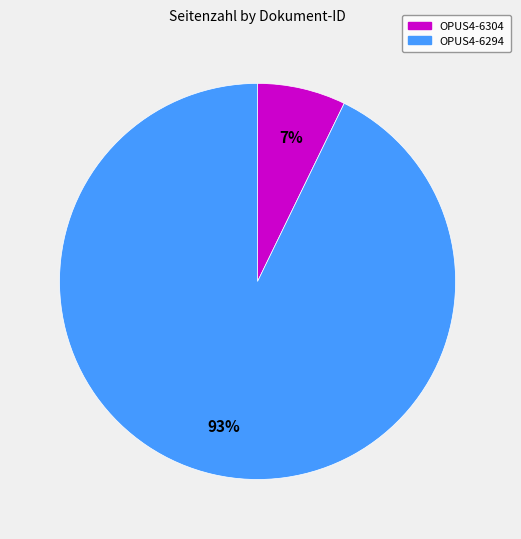

What is the largest slice in the pie chart?

OPUS4-6294